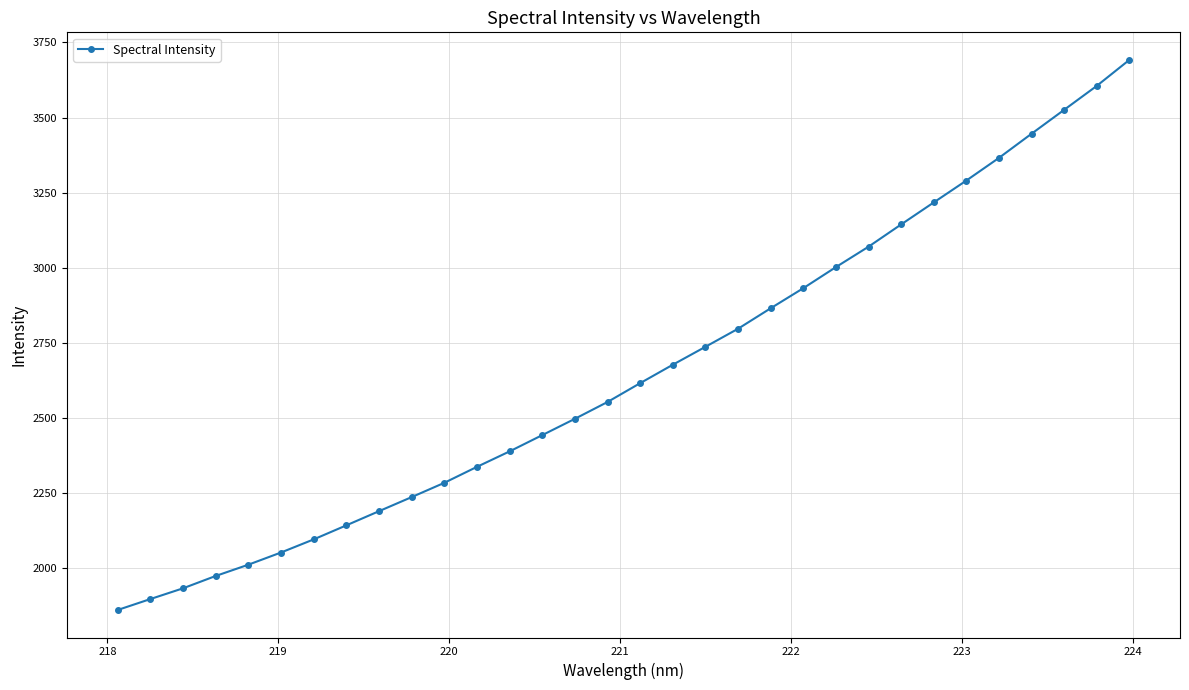

What is the value of the 8th point from the left?

2141.6